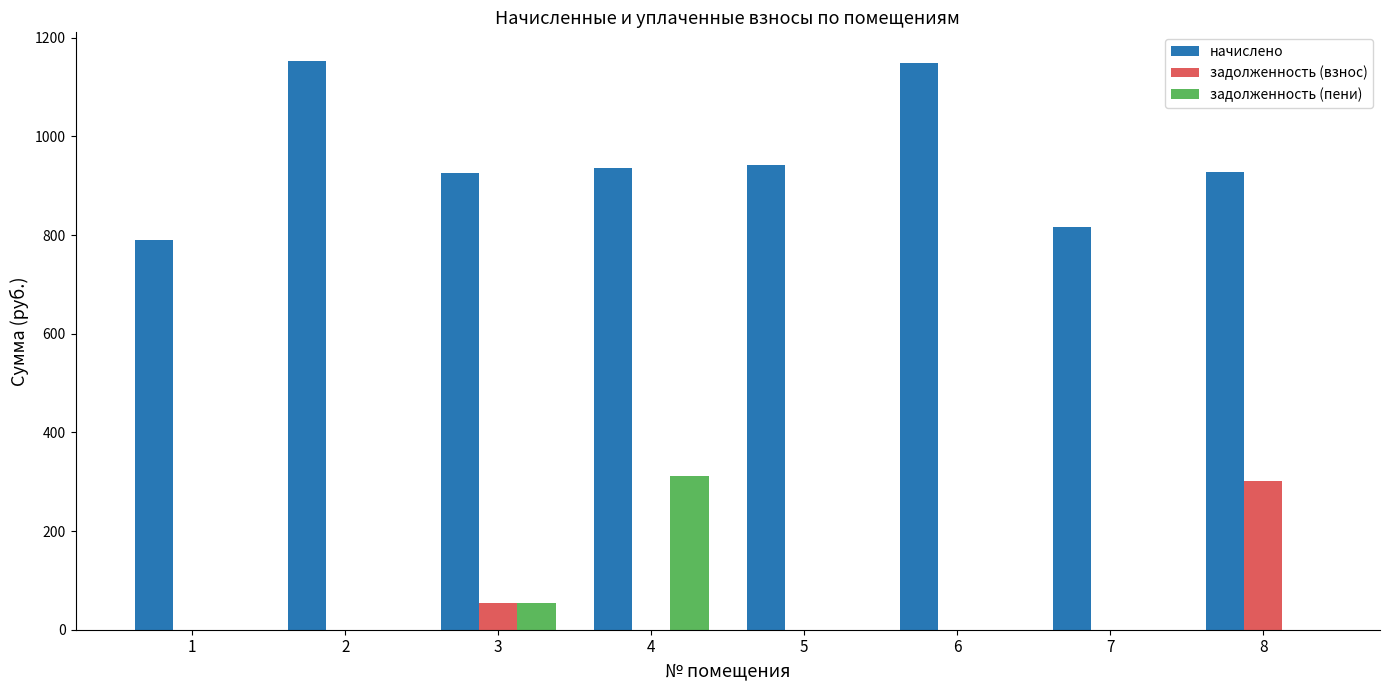

What is the maximum value for начислено?

1153.4